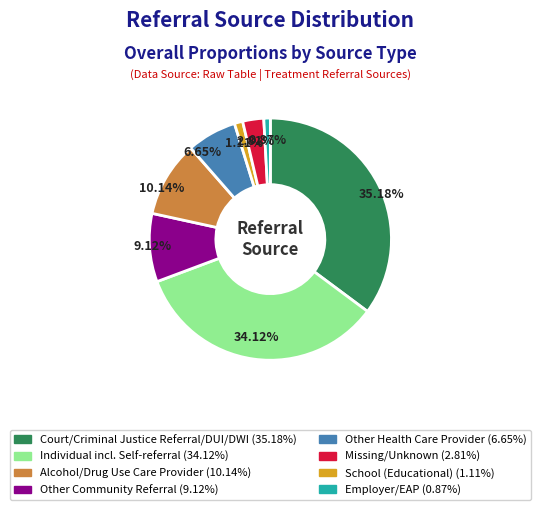

Does any single category account for the majority?

No